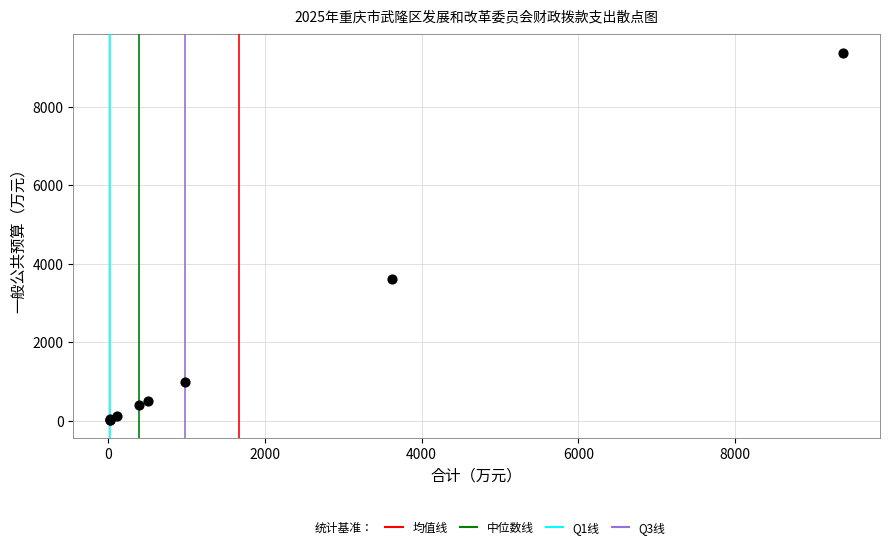

What Y value in the scatter plot is closest to 4702?

3618.0